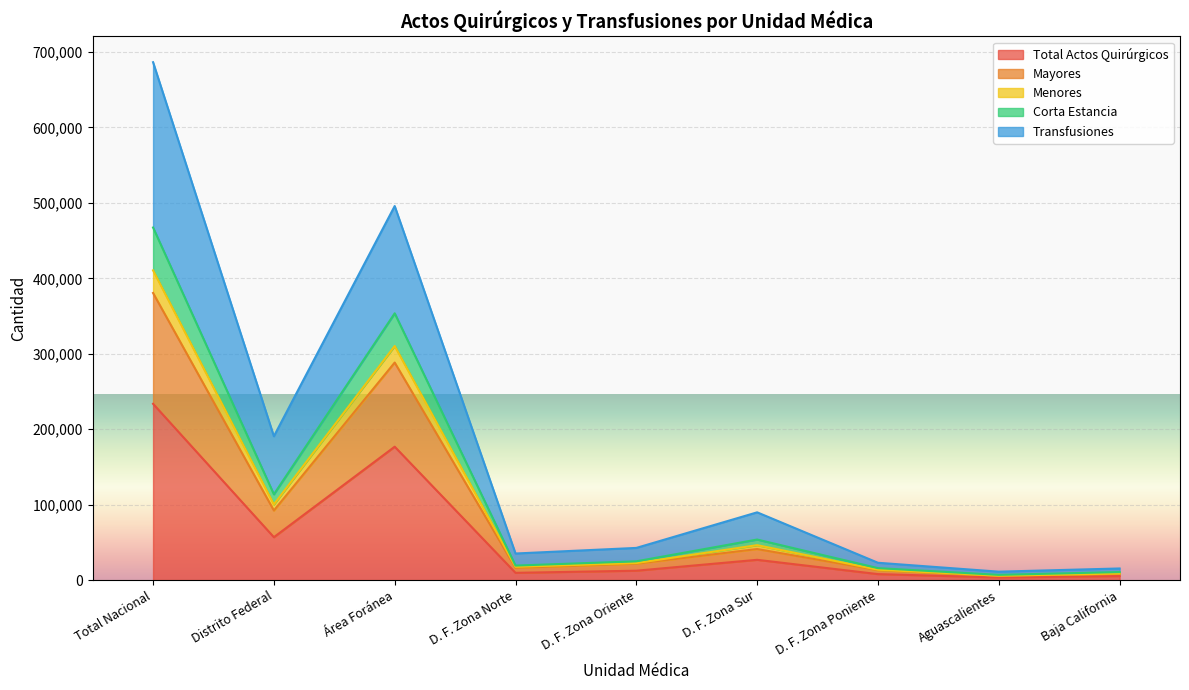

Which category has the highest value in the Total Actos Quirúrgicos series?

Total Nacional